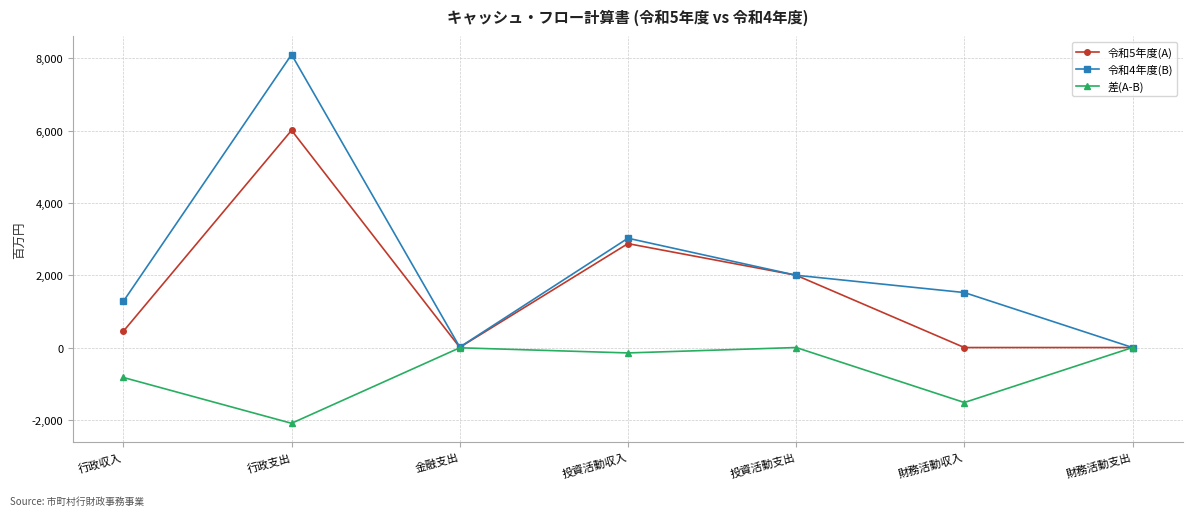

At which label is 差(A-B) closest to -1047?

行政収入